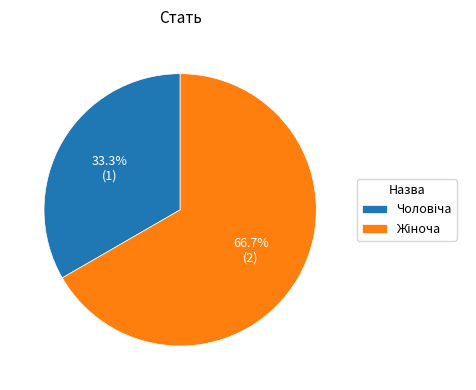

Is there any slice that represents more than half of the pie?

Yes